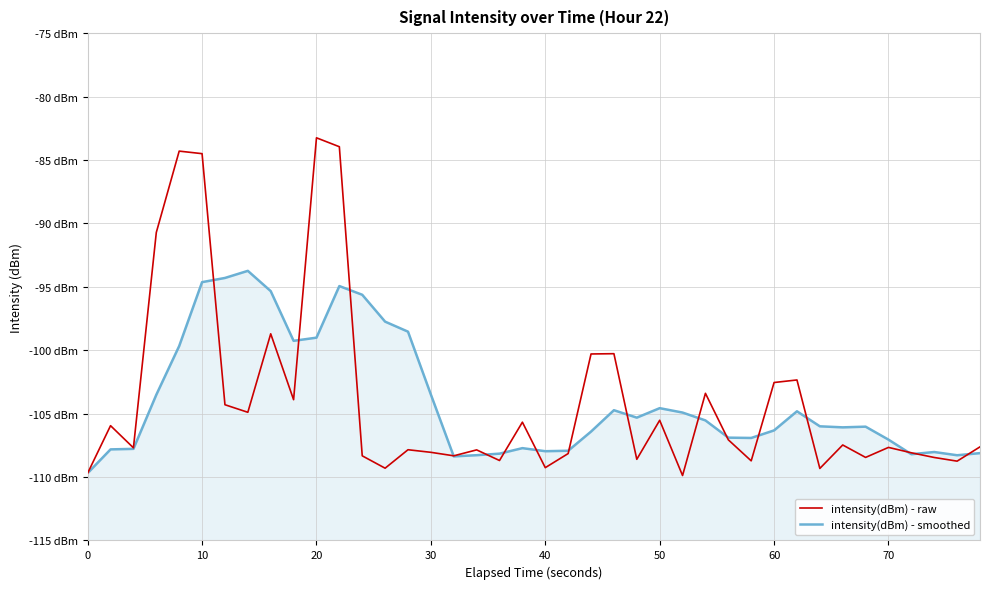

What is the maximum value shown in the chart?

-83.3